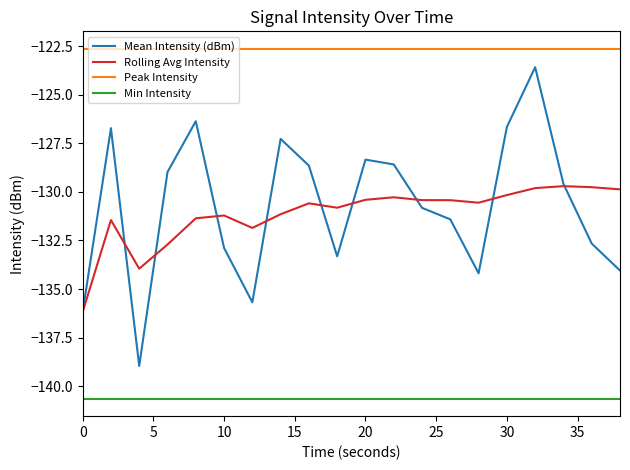

Which series ends up on top after the final intersection of Mean Intensity (dBm) and Rolling Avg Intensity?

Rolling Avg Intensity